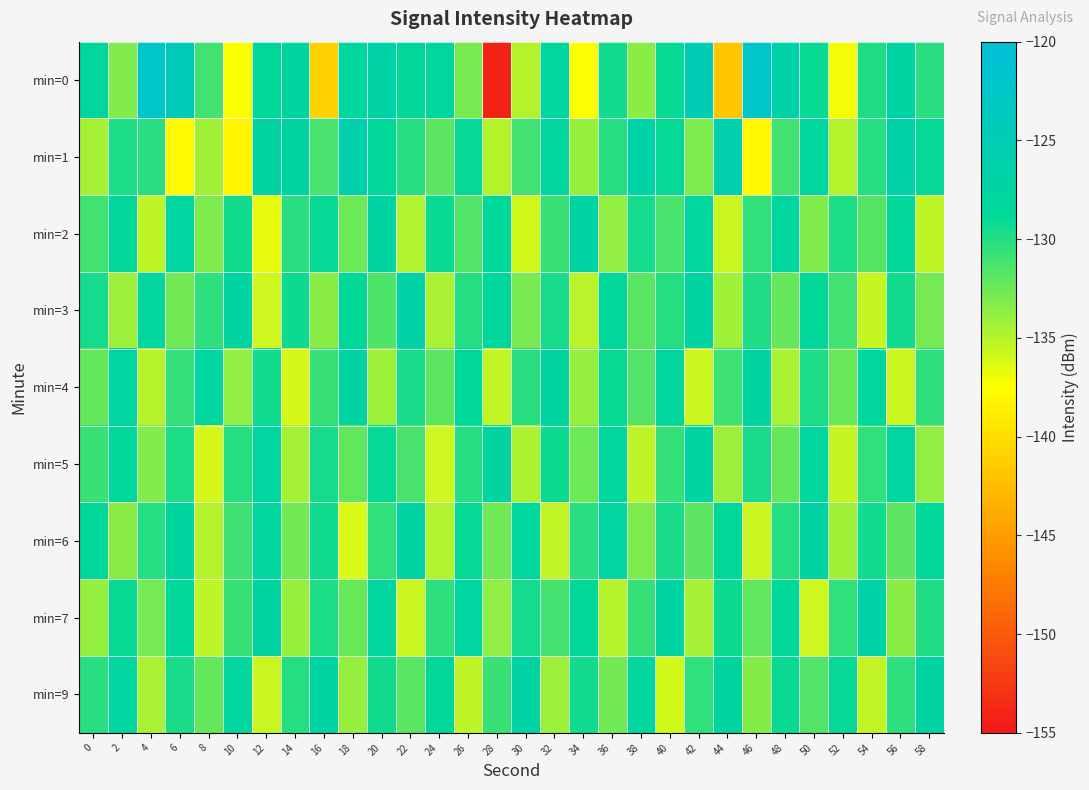

Reading left to right, what are all the values shown in this chart?

min=0: 0=-128.2	2=-133.2	4=-122.1	6=-124.3	8=-131.0	10=-137.4	12=-128.8	14=-127.6	16=-141.0	18=-128.3	20=-127.0	22=-128.5	24=-128.2	26=-132.9	28=-154.2	30=-135.0	32=-128.2	34=-137.5	36=-129.4	38=-133.5	40=-129.1	42=-125.0	44=-141.8	46=-122.2	48=-126.8	50=-129.0	52=-137.2	54=-129.9	56=-127.3	58=-130.2
min=1: 0=-134.4	2=-129.8	4=-130.3	6=-137.8	8=-134.3	10=-138.2	12=-127.8	14=-127.6	16=-131.3	18=-126.1	20=-128.5	22=-130.0	24=-132.0	26=-129.0	28=-135.0	30=-131.0	32=-128.0	34=-134.0	36=-130.0	38=-127.0	40=-129.0	42=-133.0	44=-126.0	46=-138.0	48=-131.0	50=-128.0	52=-135.0	54=-130.0	56=-127.0	58=-129.0
min=2: 0=-131.0	2=-128.5	4=-135.2	6=-127.8	8=-133.1	10=-129.4	12=-136.7	14=-130.2	16=-128.9	18=-132.5	20=-127.3	22=-134.8	24=-129.1	26=-131.6	28=-128.4	30=-135.9	32=-130.7	34=-127.2	36=-133.8	38=-129.5	40=-131.3	42=-128.1	44=-135.6	46=-130.4	48=-127.9	50=-133.2	52=-129.8	54=-131.7	56=-128.6	58=-135.3
min=3: 0=-129.5	2=-134.1	4=-128.0	6=-132.7	8=-130.3	10=-127.6	12=-135.8	14=-129.2	16=-133.5	18=-128.8	20=-131.4	22=-127.1	24=-134.6	26=-130.0	28=-128.3	30=-132.9	32=-129.7	34=-135.1	36=-128.5	38=-131.8	40=-130.1	42=-127.4	44=-134.3	46=-129.9	48=-132.2	50=-128.7	52=-131.0	54=-135.5	56=-129.3	58=-132.8
min=4: 0=-132.3	2=-127.9	4=-135.0	6=-130.6	8=-128.2	10=-133.7	12=-129.4	14=-136.1	16=-130.8	18=-127.5	20=-134.2	22=-129.6	24=-132.0	26=-128.8	28=-135.4	30=-130.2	32=-127.7	34=-133.9	36=-129.1	38=-131.5	40=-128.3	42=-135.7	44=-130.9	46=-127.4	48=-134.5	50=-129.8	52=-132.4	54=-128.1	56=-135.6	58=-130.3
min=5: 0=-130.7	2=-128.4	4=-133.2	6=-129.8	8=-136.0	10=-130.1	12=-127.8	14=-134.4	16=-129.5	18=-132.1	20=-128.9	22=-131.3	24=-135.8	26=-130.0	28=-127.6	30=-134.7	32=-129.2	34=-132.5	36=-128.3	38=-135.2	40=-130.6	42=-127.3	44=-134.1	46=-129.7	48=-132.3	50=-128.0	52=-135.5	54=-130.4	56=-127.9	58=-133.8
min=6: 0=-128.6	2=-133.4	4=-130.1	6=-127.7	8=-135.0	10=-130.9	12=-128.1	14=-132.7	16=-129.3	18=-136.2	20=-130.5	22=-127.4	24=-134.8	26=-129.0	28=-132.6	30=-128.3	32=-135.4	34=-130.2	36=-127.8	38=-133.1	40=-129.6	42=-131.9	44=-128.4	46=-135.7	48=-130.0	50=-127.5	52=-134.3	54=-129.4	56=-132.0	58=-128.8
min=7: 0=-133.9	2=-129.1	4=-132.8	6=-128.5	8=-135.3	10=-130.7	12=-127.6	14=-134.0	16=-129.8	18=-132.4	20=-128.2	22=-135.6	24=-130.3	26=-127.9	28=-133.7	30=-129.5	32=-131.2	34=-128.8	36=-135.0	38=-130.6	40=-127.3	42=-134.4	44=-129.2	46=-132.1	48=-128.7	50=-135.8	52=-130.4	54=-127.1	56=-133.5	58=-129.9
min=9: 0=-130.2	2=-127.8	4=-134.5	6=-129.7	8=-132.3	10=-128.1	12=-135.6	14=-130.0	16=-127.5	18=-133.9	20=-129.3	22=-131.8	24=-128.6	26=-135.2	28=-130.8	30=-127.2	32=-134.1	34=-129.4	36=-132.7	38=-128.0	40=-135.9	42=-130.5	44=-127.7	46=-133.3	48=-129.1	50=-131.6	52=-128.9	54=-135.4	56=-130.3	58=-127.4